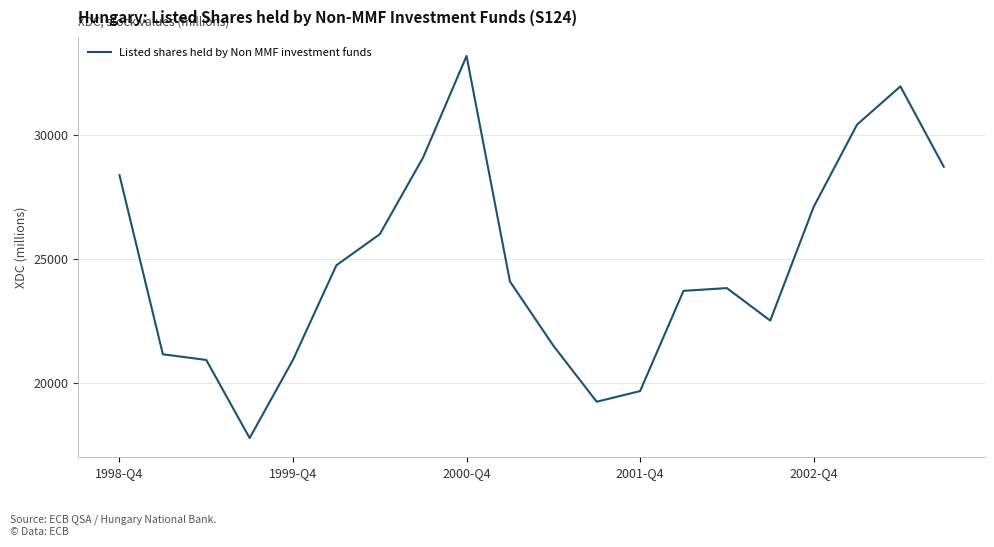

What is the minimum value shown in the chart?

17782